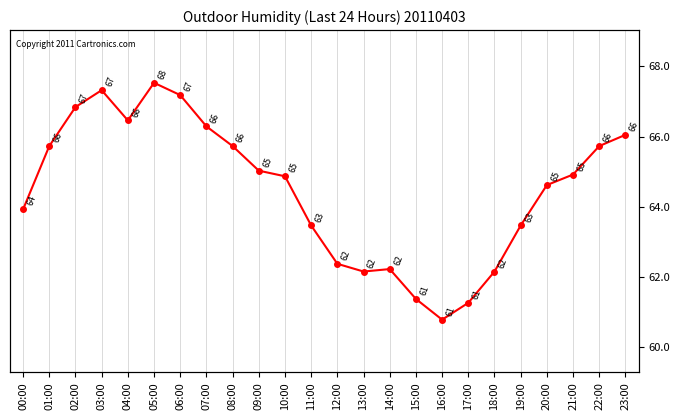

Rank the categories by value from highest to lowest.

05:00, 03:00, 06:00, 02:00, 04:00, 07:00, 23:00, 01:00, 08:00, 22:00, 09:00, 21:00, 10:00, 20:00, 00:00, 11:00, 19:00, 12:00, 14:00, 13:00, 18:00, 15:00, 17:00, 16:00